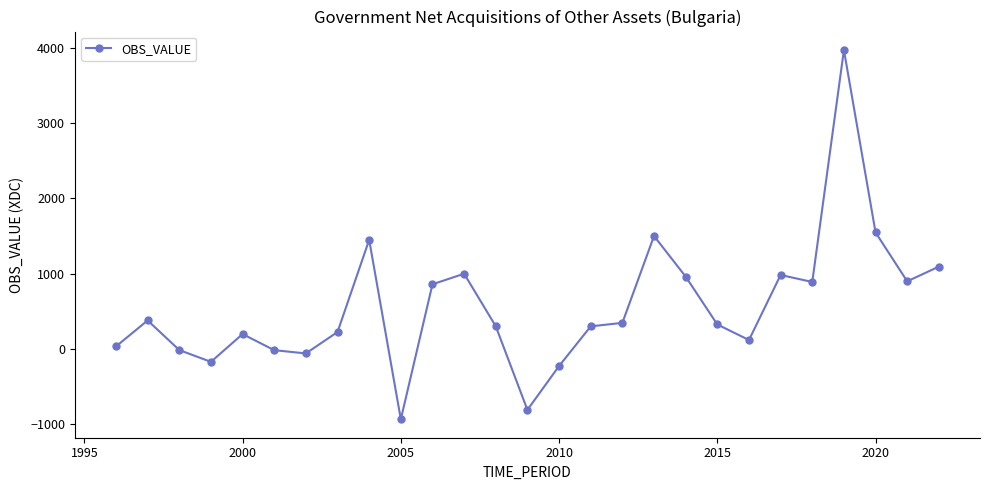

How many values are below 323?

13